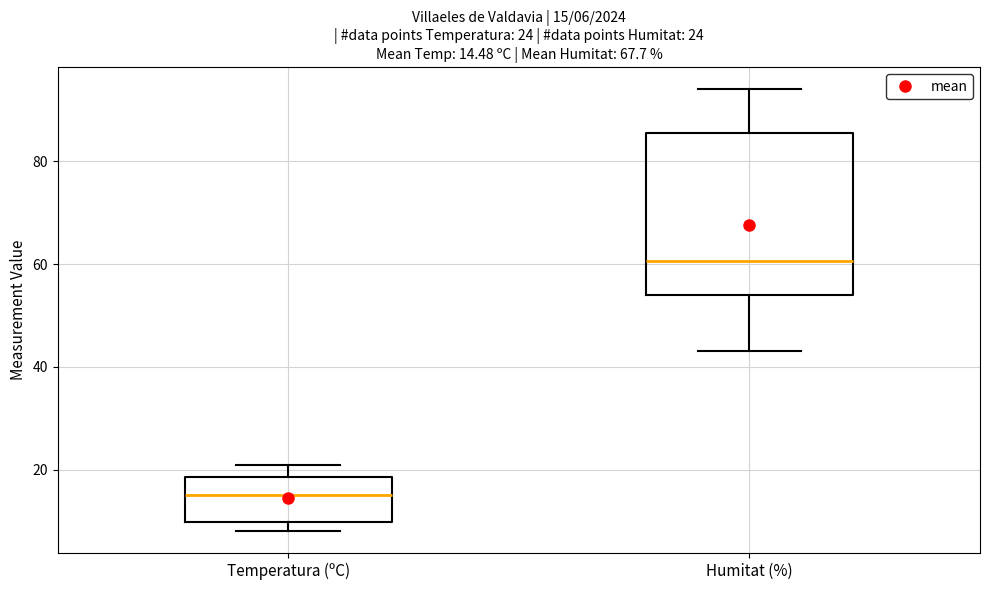

Which box's median line is the lowest?

Temperatura (ºC)